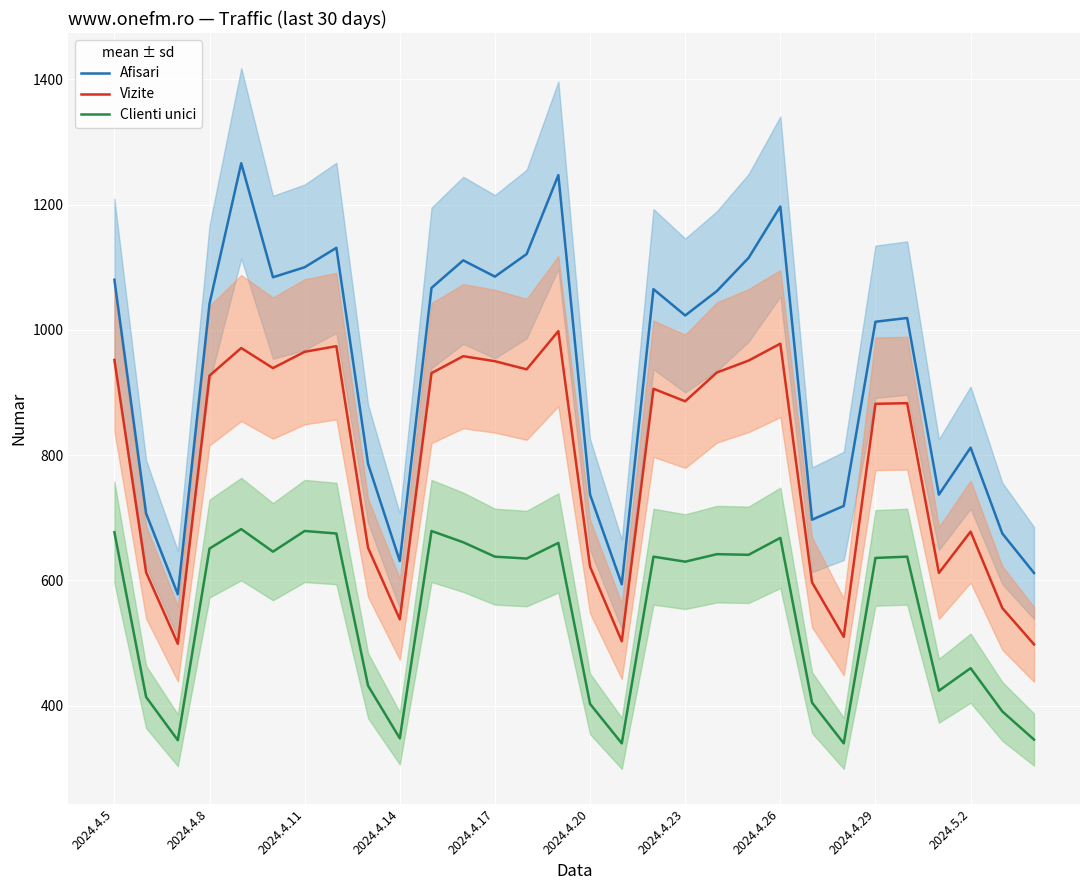

What is the highest value of the Vizite series?

998